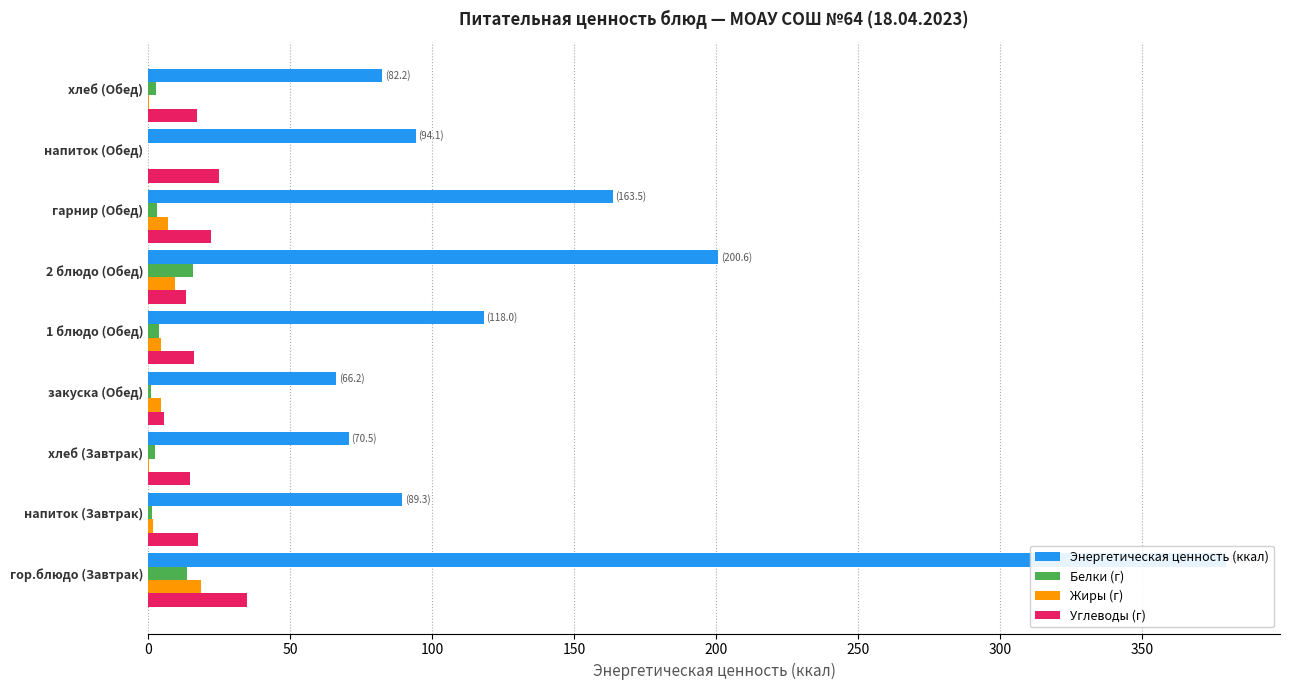

The value of Белки (г) at хлеб (Завтрак) is 3.4. True or false?

False